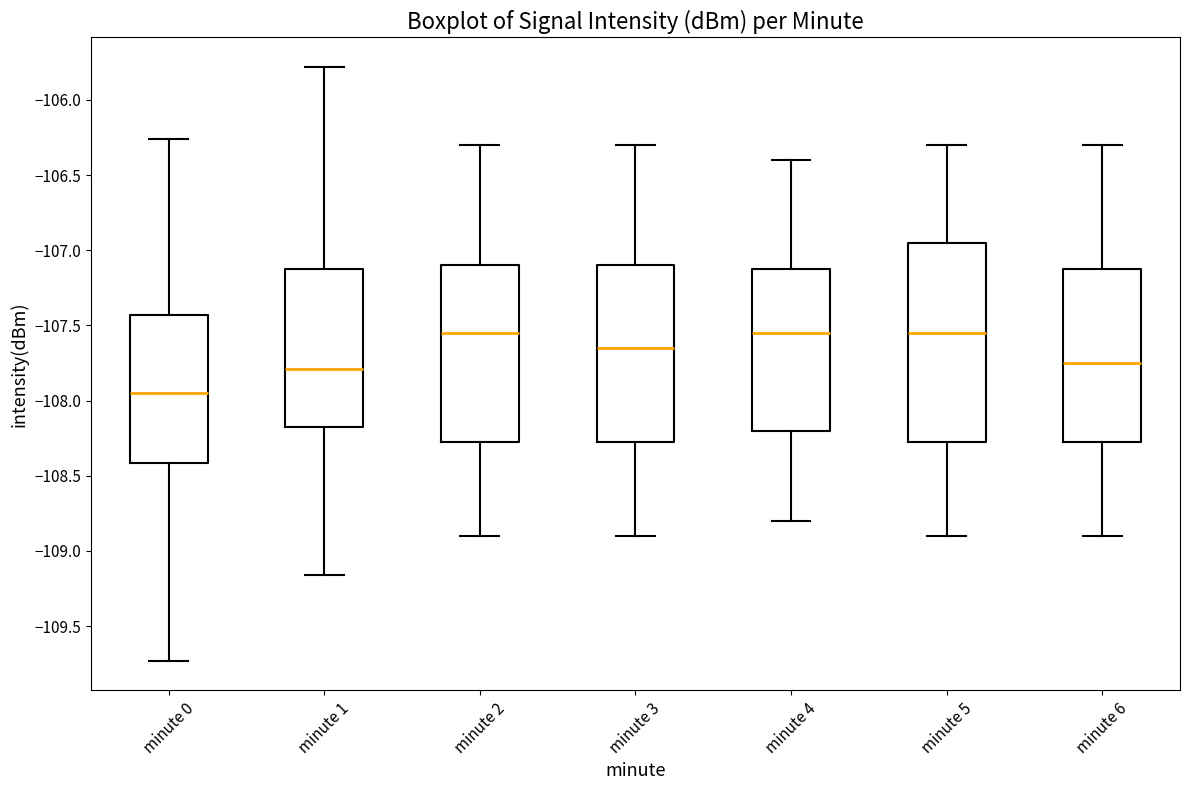

Comparing the boxes themselves (not the whiskers), which one is the tallest?

minute 5